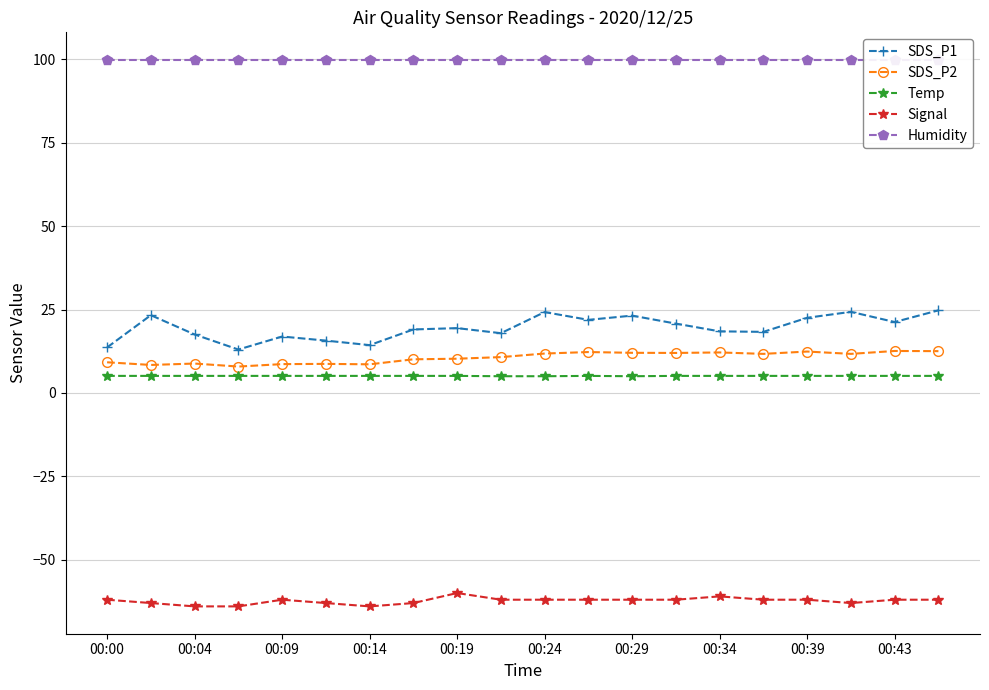

What are all the series names shown in the legend?

SDS_P1, SDS_P2, Temp, Signal, Humidity